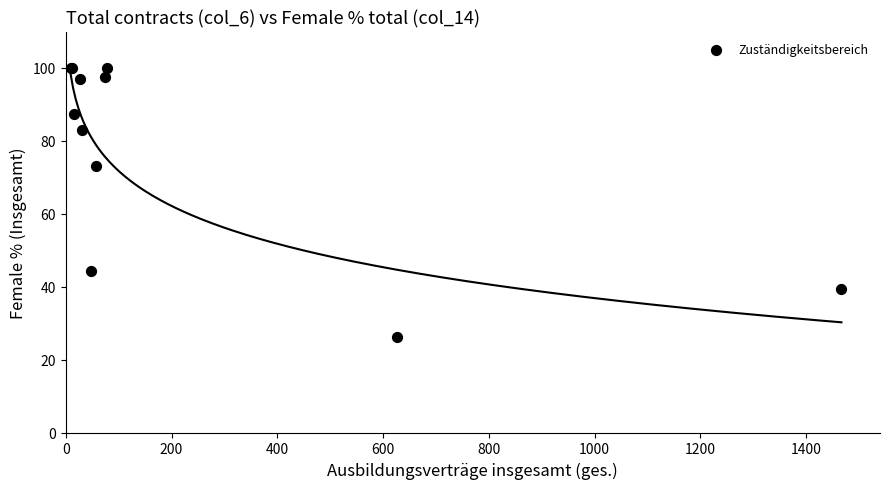

What Y value in the scatter plot is closest to 63?

73.1